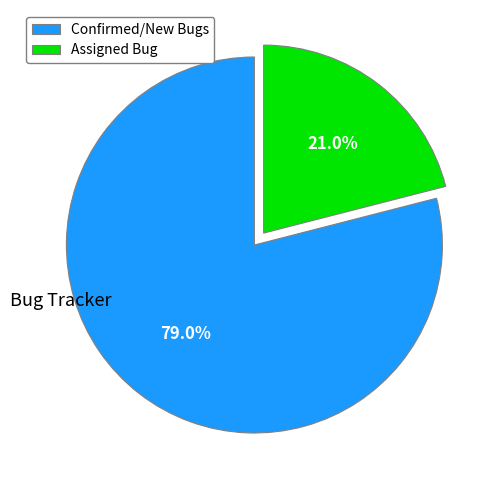

Does Confirmed/New Bugs account for over 50% of the chart?

Yes